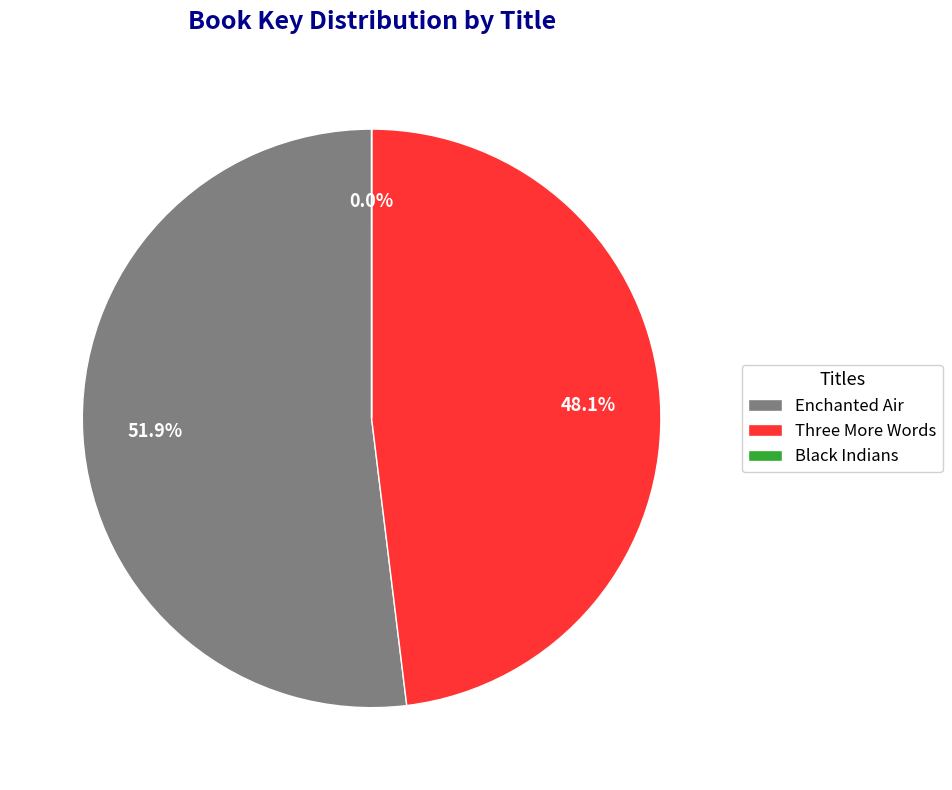

What percentage is the Enchanted Air slice, to the nearest percent?

52%